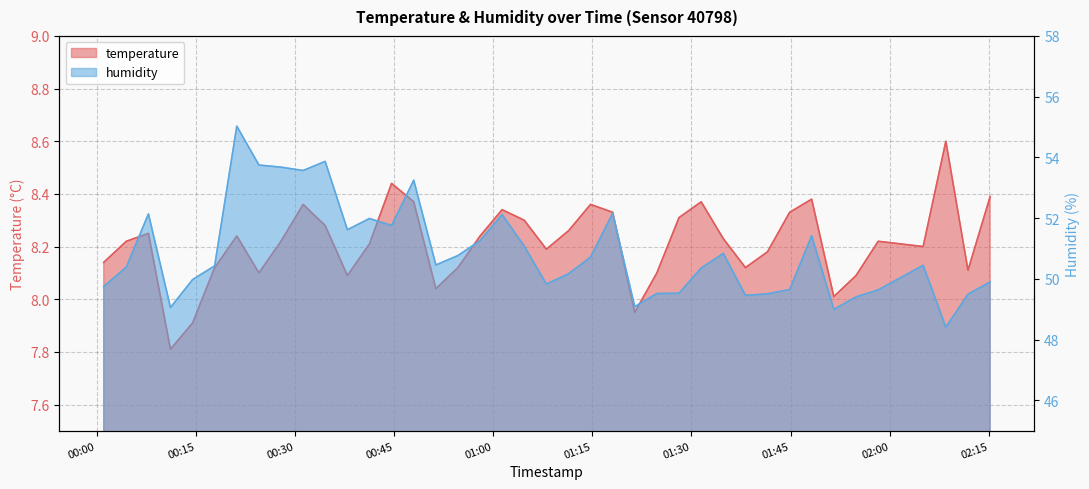

How many lines are shown in the chart?

2